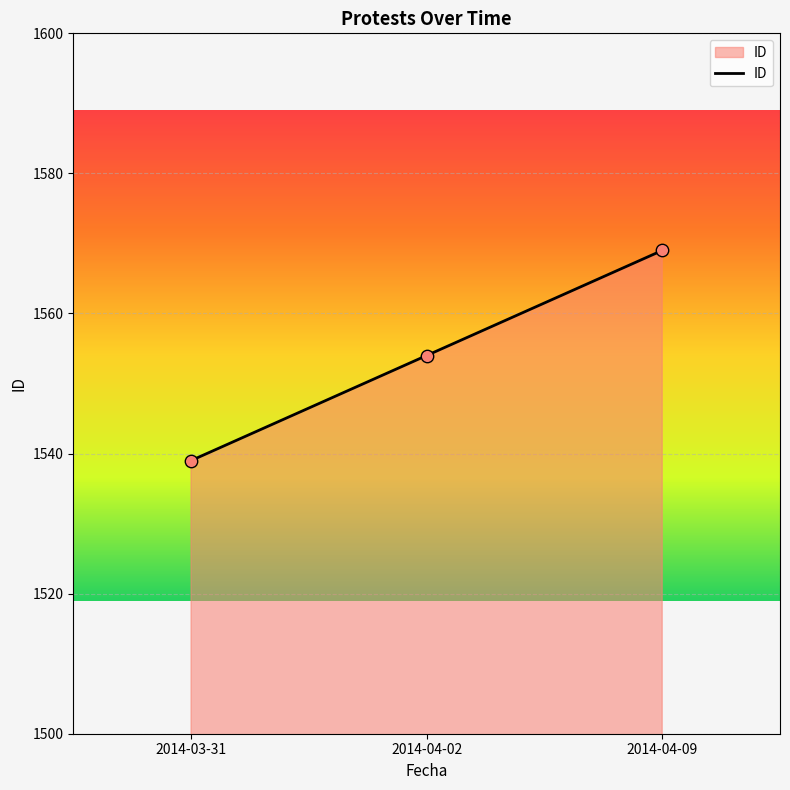

Between 2014-04-09 and 2014-03-31, which is larger?

2014-04-09